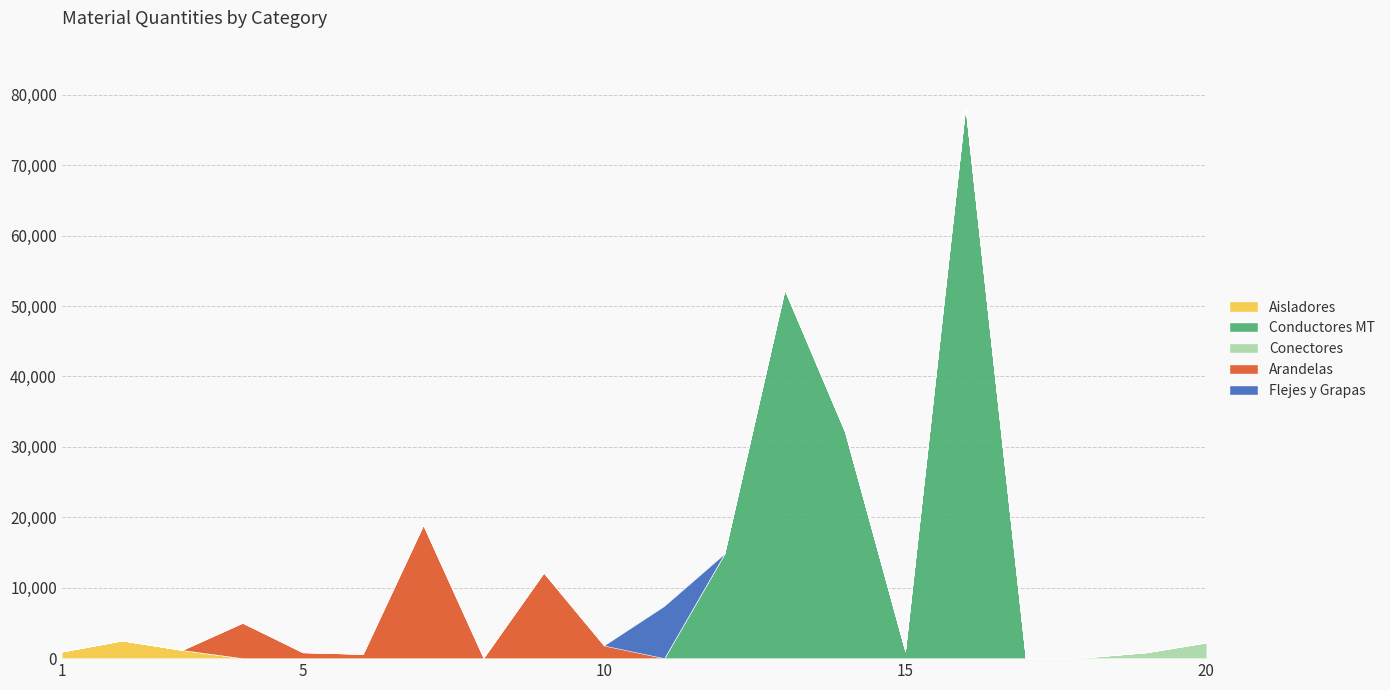

True or false: Conectores and Flejes y Grapas cross at least once.

False